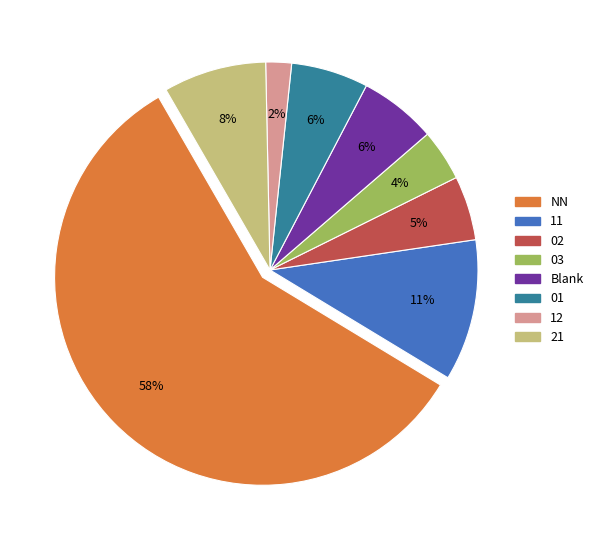

To the nearest percent, what is the average slice percentage?

12%